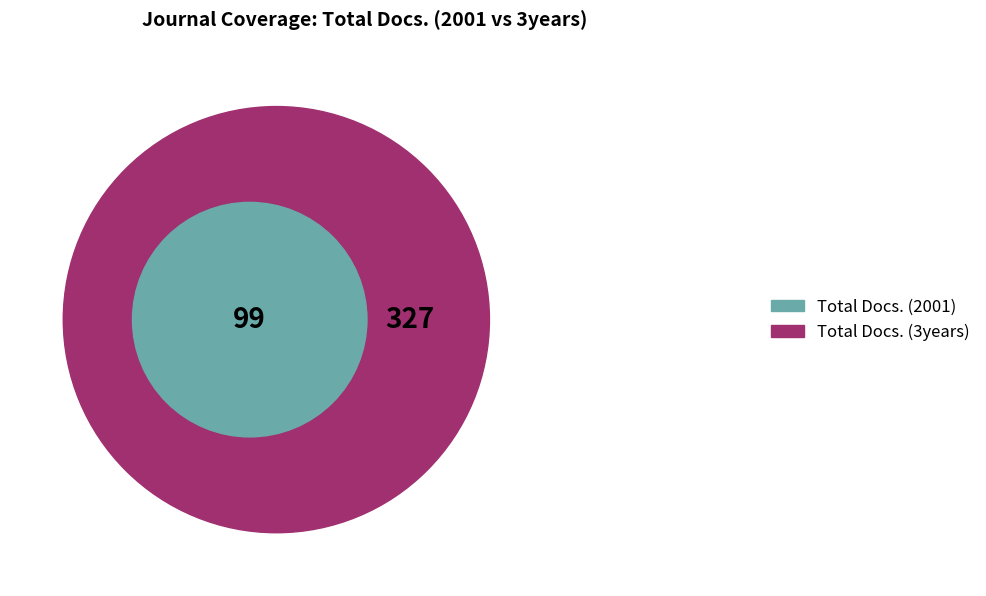

Which series has the widest spread of values?

Total Docs. (3years)